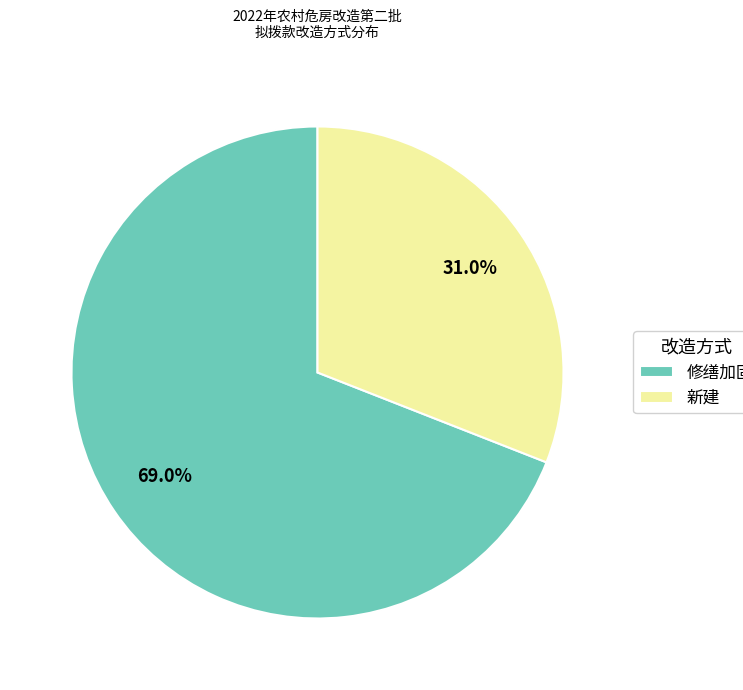

Count the number of slices in the pie.

2